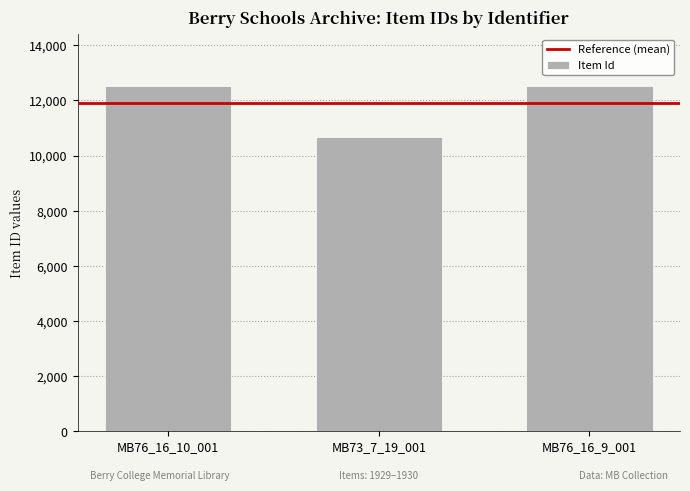

What is the sum of the values at MB73_7_19_001 and MB76_16_9_001?

23203